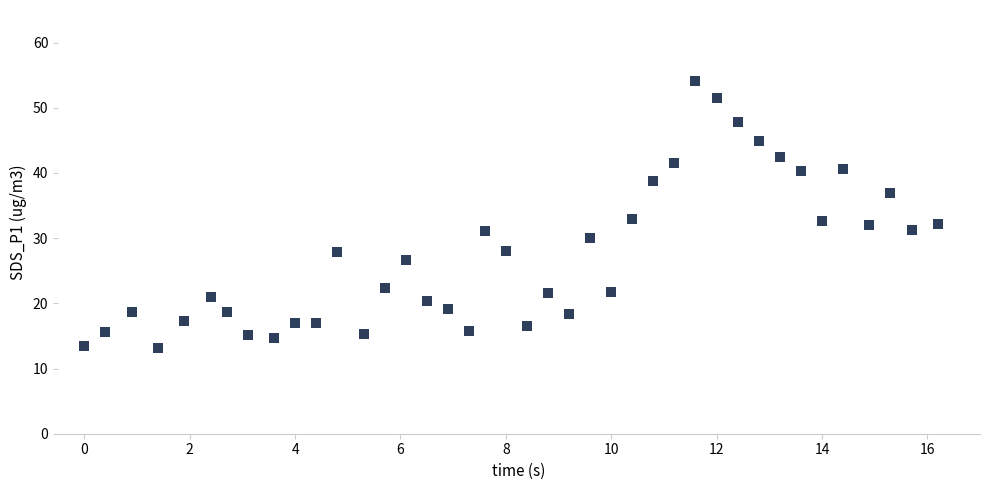

What is the range of X values (max minus min)?

16.2